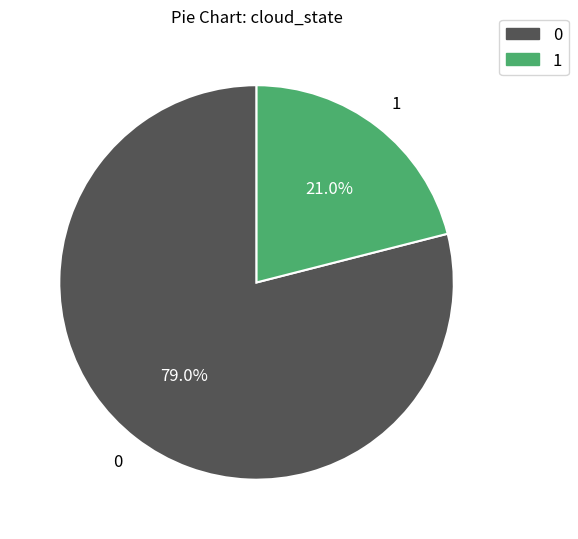

Is there a majority slice in this chart?

Yes